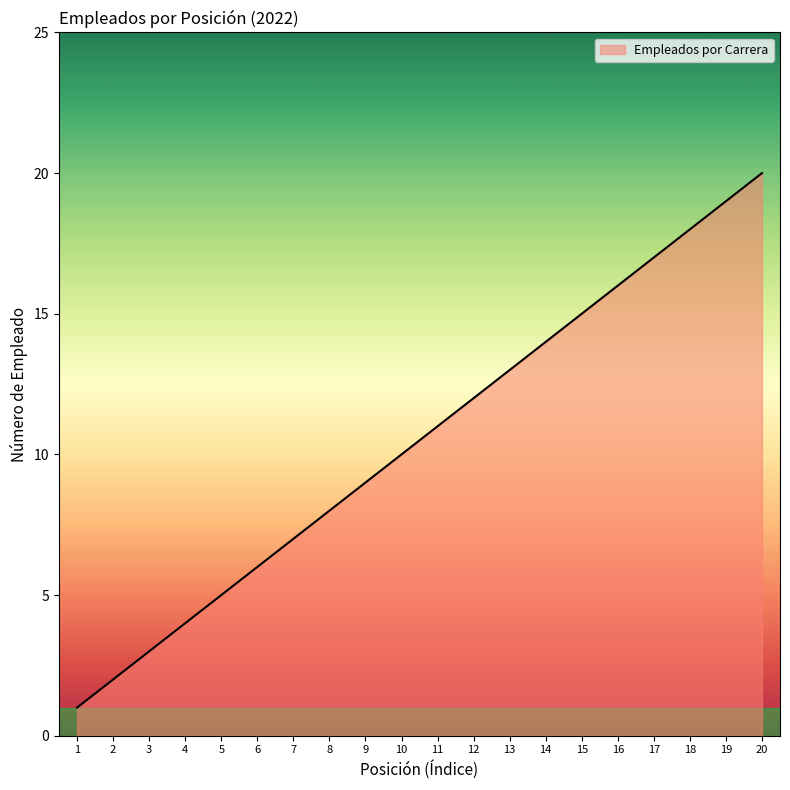

Approximately how many times larger is the value at 17 compared to 6?

2.8